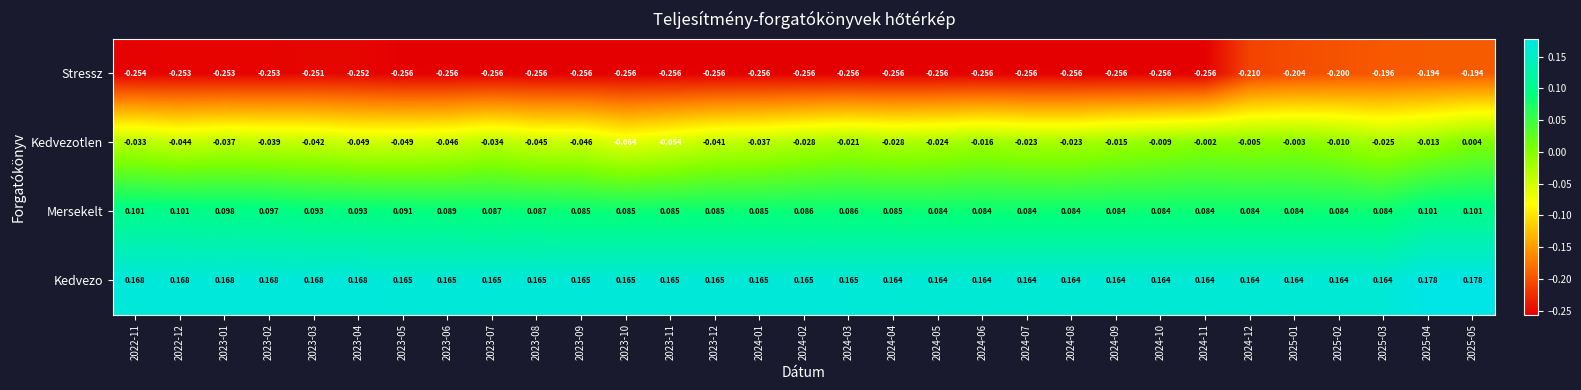

How many series are shown in this chart?

4